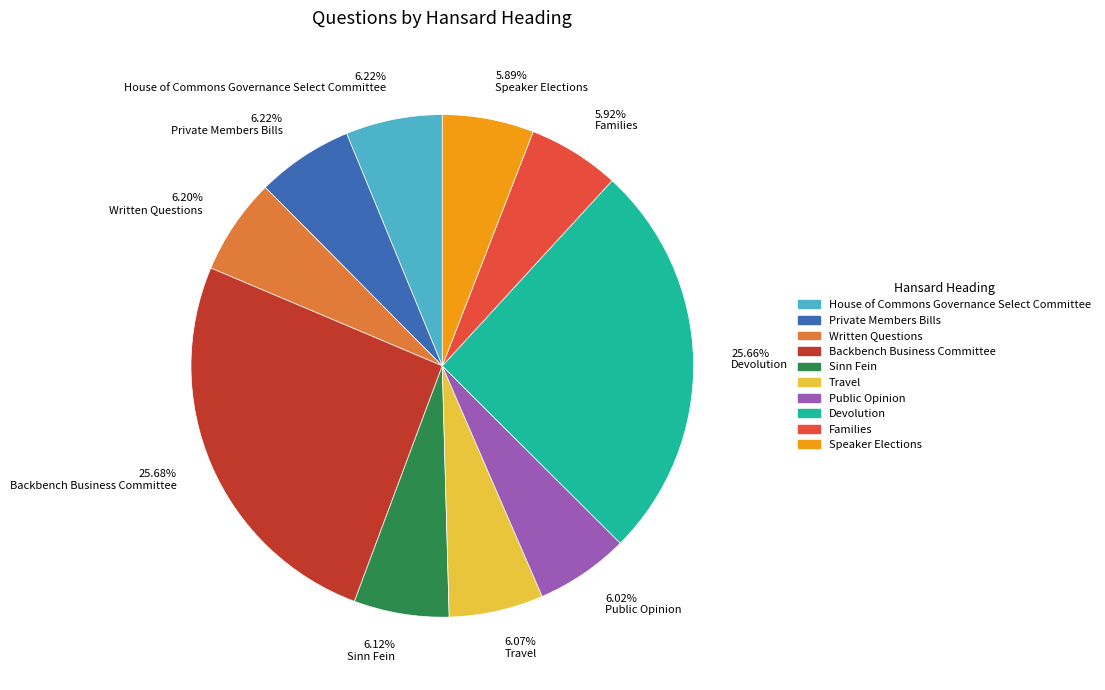

What is the ratio of the value at Families to the value at Sinn Fein?

1.0